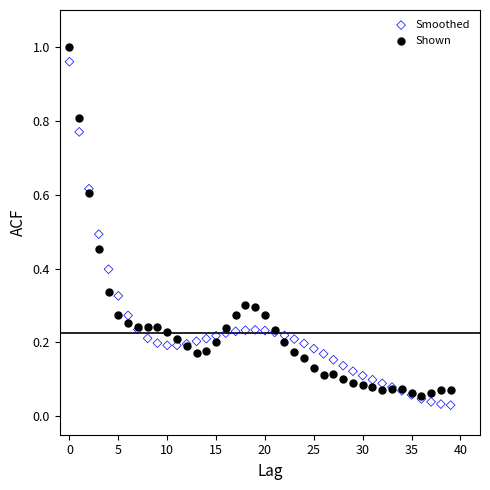

What are all the series names shown in the legend?

Smoothed, Shown